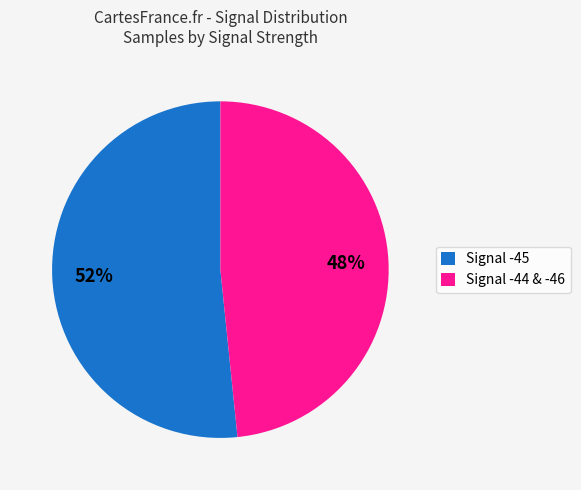

The Signal -45 slice represents 52% of the pie. True or false?

True